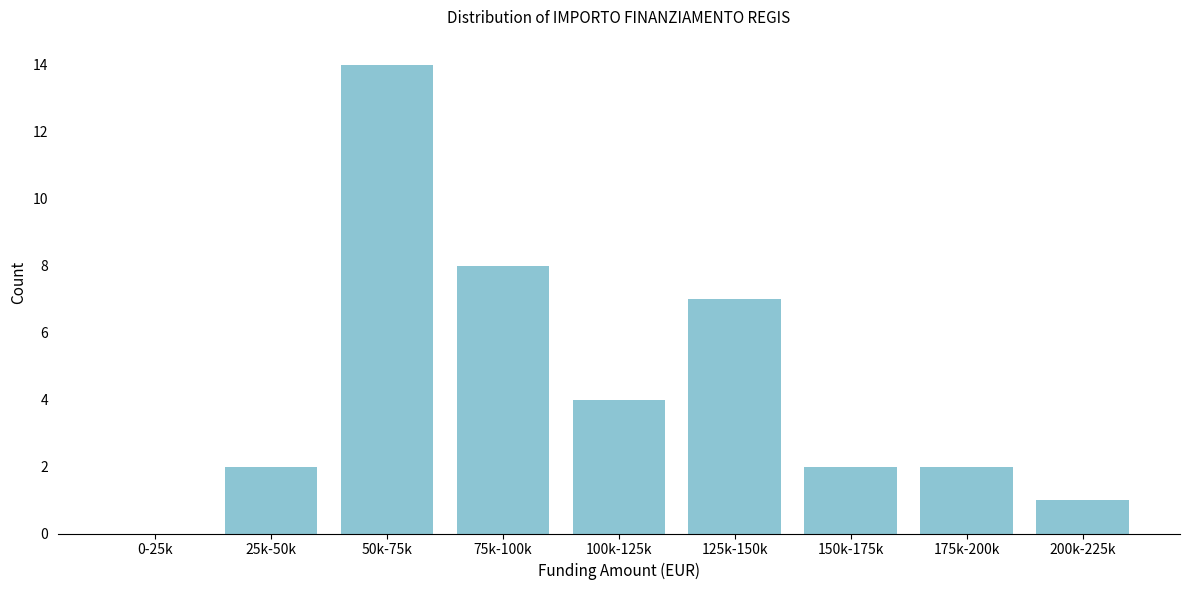

Reading right to left, list all the values displayed in this chart.

200k-225k=1	175k-200k=2	150k-175k=2	125k-150k=7	100k-125k=4	75k-100k=8	50k-75k=14	25k-50k=2	0-25k=0